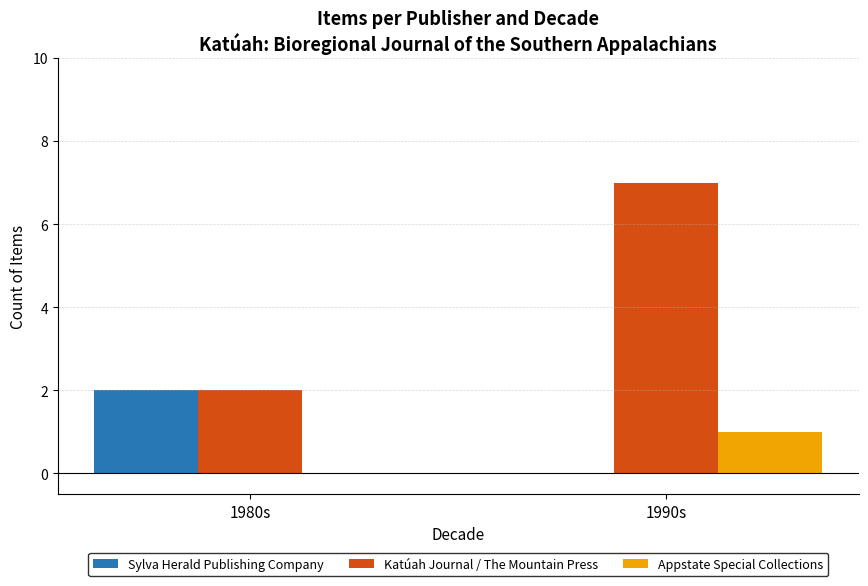

What is the total value across all series at 1990s?

8